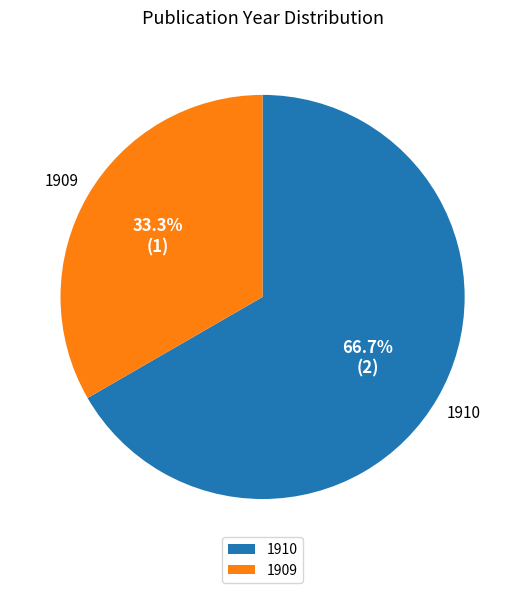

Is there any slice that represents more than half of the pie?

Yes